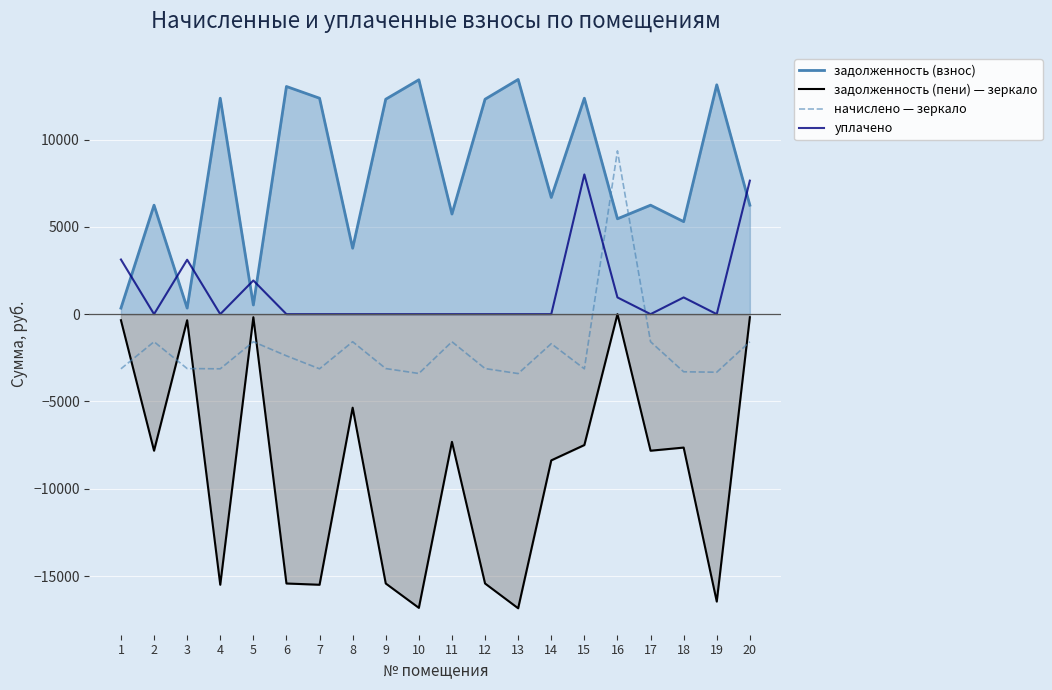

At how many categories does at least one series exceed -5774?

20